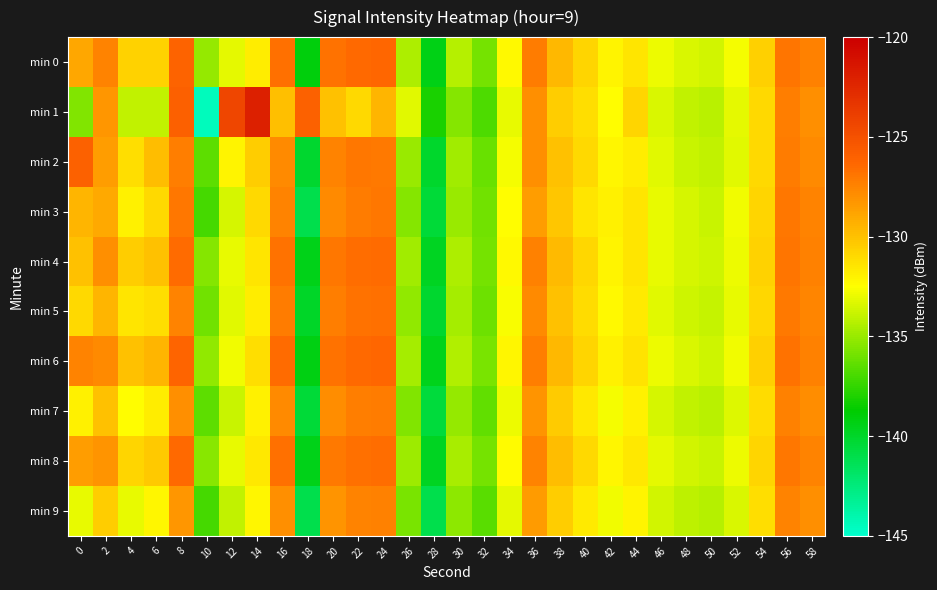

Reading left to right, list all the values displayed in this chart.

min 0: 0=-128.9	2=-127.4	4=-130.6	6=-130.6	8=-126.1	10=-135.1	12=-133.1	14=-131.8	16=-126.7	18=-139.1	20=-126.8	22=-126.4	24=-126.3	26=-134.5	28=-139.4	30=-134.3	32=-135.8	34=-132.2	36=-127.2	38=-129.6	40=-130.8	42=-132.0	44=-131.4	46=-133.0	48=-133.4	50=-133.7	52=-132.8	54=-130.6	56=-126.8	58=-127.4
min 1: 0=-135.6	2=-128.3	4=-134.0	6=-134.0	8=-125.9	10=-144.5	12=-124.4	14=-122.0	16=-129.9	18=-126.0	20=-130.0	22=-131.0	24=-129.5	26=-133.2	28=-138.1	30=-135.5	32=-136.8	34=-133.0	36=-128.0	38=-130.5	40=-131.2	42=-132.5	44=-130.8	46=-133.4	48=-134.0	50=-134.2	52=-133.1	54=-131.0	56=-127.3	58=-128.0
min 2: 0=-126.0	2=-128.5	4=-131.2	6=-129.8	8=-127.3	10=-136.5	12=-132.1	14=-130.5	16=-127.8	18=-140.2	20=-127.5	22=-127.0	24=-127.1	26=-135.0	28=-140.1	30=-134.8	32=-136.2	34=-132.7	36=-128.0	38=-130.0	40=-131.0	42=-132.2	44=-131.8	46=-133.2	48=-133.8	50=-134.0	52=-133.2	54=-131.0	56=-127.2	58=-127.8
min 3: 0=-129.5	2=-129.0	4=-132.0	6=-131.0	8=-127.0	10=-137.0	12=-133.5	14=-131.0	16=-127.5	18=-141.0	20=-127.8	22=-127.2	24=-127.0	26=-135.5	28=-140.5	30=-135.0	32=-136.0	34=-132.5	36=-128.5	38=-130.2	40=-131.5	42=-132.0	44=-131.5	46=-133.0	48=-133.5	50=-133.8	52=-132.8	54=-130.8	56=-127.0	58=-127.5
min 4: 0=-130.0	2=-128.0	4=-130.5	6=-130.0	8=-126.5	10=-135.5	12=-133.0	14=-131.5	16=-126.8	18=-139.5	20=-127.0	22=-126.6	24=-126.5	26=-134.8	28=-139.8	30=-134.5	32=-135.9	34=-132.3	36=-127.4	38=-129.7	40=-130.9	42=-132.1	44=-131.5	46=-133.0	48=-133.5	50=-133.7	52=-132.9	54=-130.7	56=-126.9	58=-127.4
min 5: 0=-131.0	2=-129.5	4=-131.5	6=-131.2	8=-127.5	10=-136.0	12=-133.2	14=-131.8	16=-127.2	18=-140.0	20=-127.3	22=-126.8	24=-126.7	26=-135.2	28=-140.2	30=-134.7	32=-136.1	34=-132.6	36=-127.8	38=-130.0	40=-131.1	42=-132.3	44=-131.7	46=-133.2	48=-133.7	50=-133.9	52=-133.0	54=-130.9	56=-127.1	58=-127.6
min 6: 0=-127.5	2=-127.8	4=-130.0	6=-129.5	8=-126.2	10=-135.2	12=-132.8	14=-131.2	16=-126.5	18=-139.3	20=-126.8	22=-126.4	24=-126.3	26=-134.7	28=-139.6	30=-134.4	32=-135.8	34=-132.2	36=-127.3	38=-129.6	40=-130.8	42=-132.0	44=-131.4	46=-132.9	48=-133.4	50=-133.7	52=-132.8	54=-130.6	56=-126.8	58=-127.4
min 7: 0=-132.0	2=-130.0	4=-132.5	6=-131.8	8=-128.0	10=-136.5	12=-133.8	14=-132.0	16=-127.8	18=-140.5	20=-127.9	22=-127.3	24=-127.2	26=-135.6	28=-140.6	30=-135.1	32=-136.4	34=-132.9	36=-128.2	38=-130.4	40=-131.6	42=-132.7	44=-132.0	46=-133.5	48=-134.0	50=-134.2	52=-133.3	54=-131.1	56=-127.4	58=-127.9
min 8: 0=-128.5	2=-128.2	4=-130.8	6=-130.3	8=-126.4	10=-135.4	12=-133.0	14=-131.6	16=-126.7	18=-139.5	20=-127.1	22=-126.7	24=-126.6	26=-134.9	28=-139.8	30=-134.6	32=-135.9	34=-132.4	36=-127.5	38=-129.8	40=-131.0	42=-132.2	44=-131.6	46=-133.1	48=-133.6	50=-133.8	52=-132.9	54=-130.8	56=-127.0	58=-127.5
min 9: 0=-133.0	2=-130.5	4=-133.0	6=-132.2	8=-128.3	10=-137.0	12=-134.0	14=-132.2	16=-128.0	18=-141.0	20=-128.2	22=-127.5	24=-127.4	26=-135.8	28=-141.0	30=-135.3	32=-136.6	34=-133.1	36=-128.4	38=-130.5	40=-131.7	42=-132.8	44=-132.1	46=-133.6	48=-134.1	50=-134.3	52=-133.4	54=-131.2	56=-127.5	58=-128.0